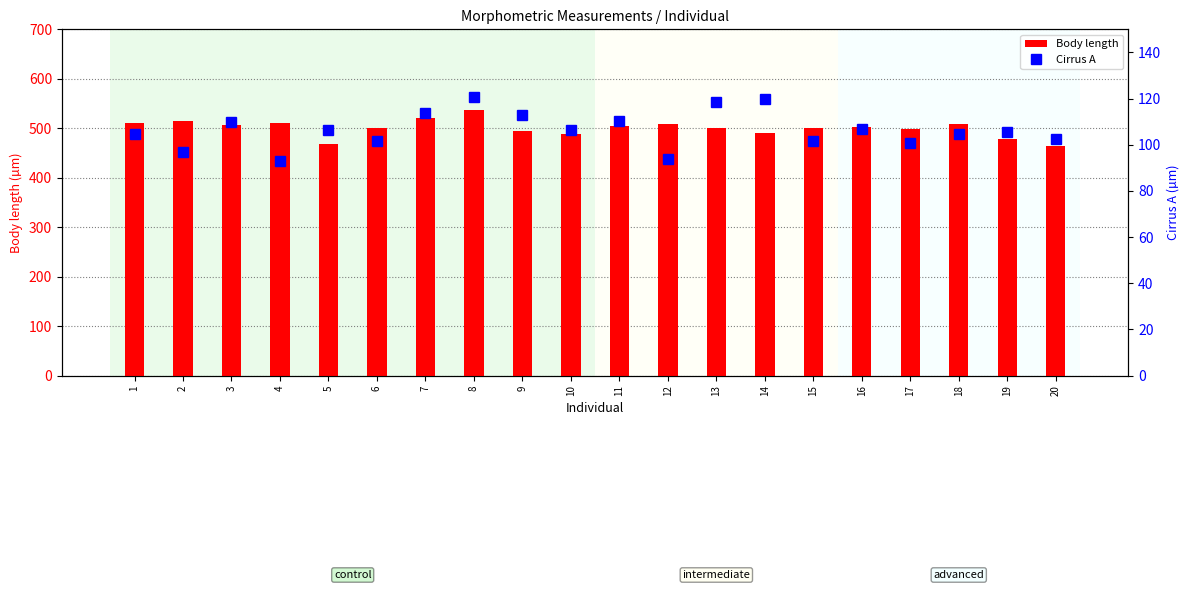

Where is Cirrus A nearest to the value 106?

10